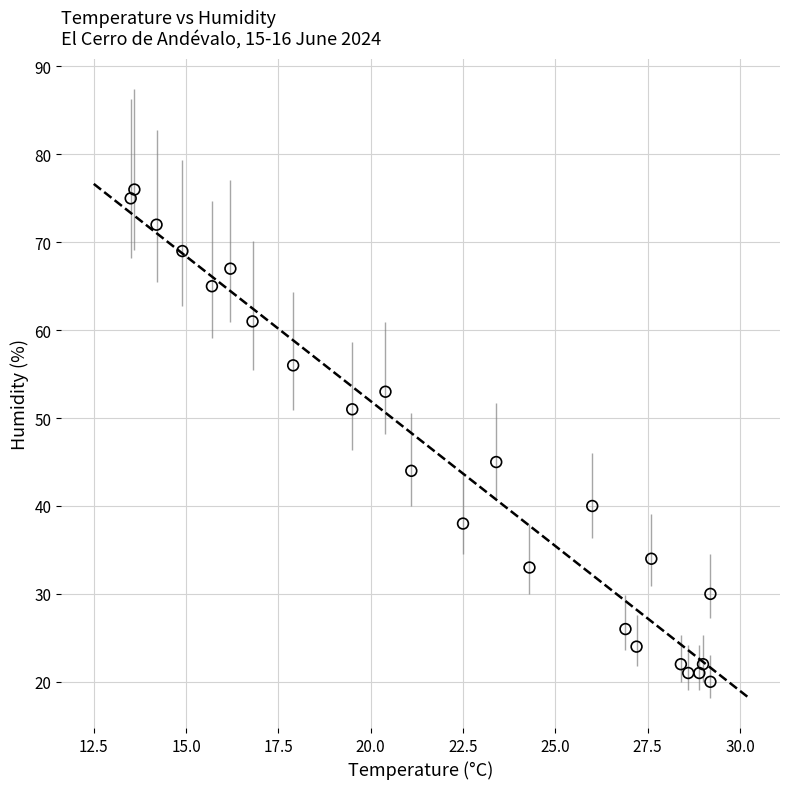

What is the range of Y values (max minus min)?

56